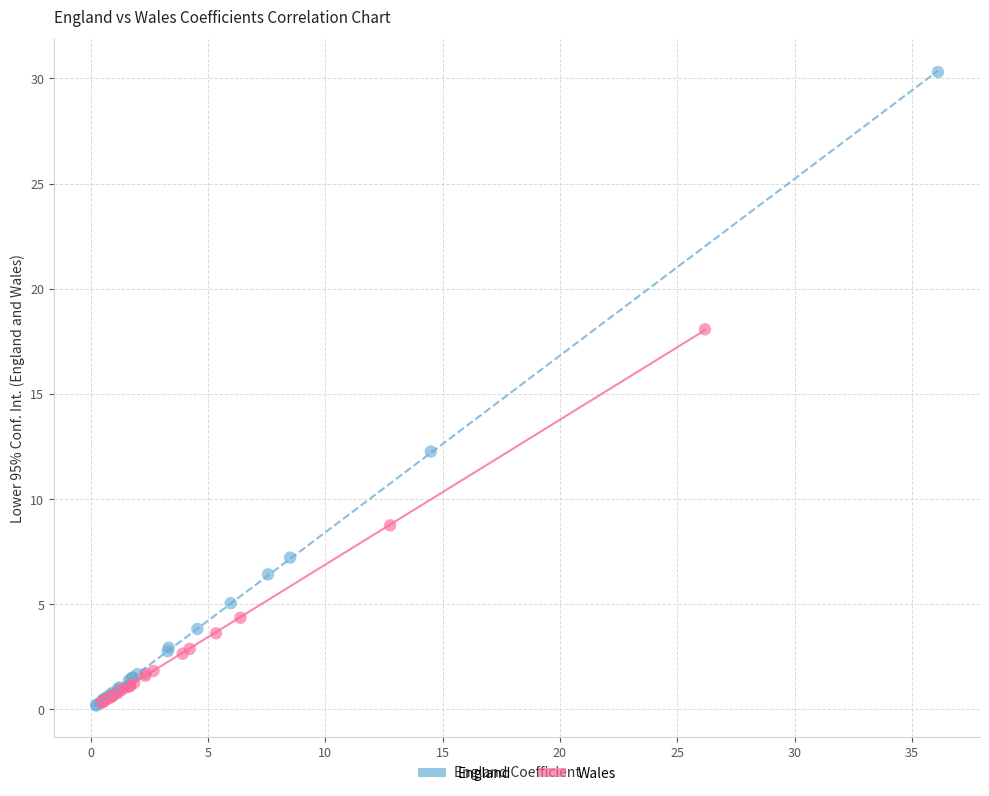

Which series has the widest spread of Y values?

England